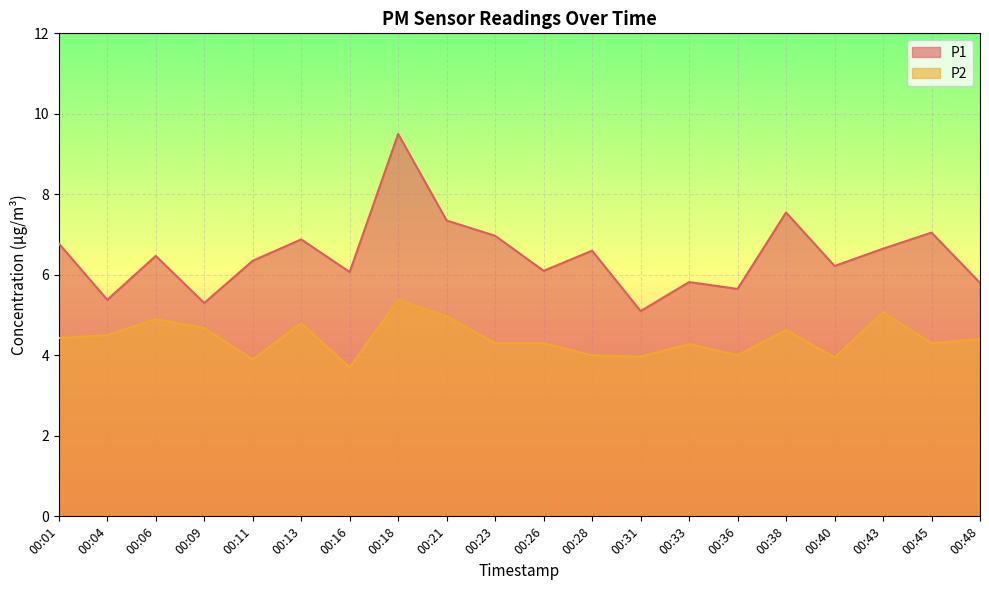

Reading left to right, list all the values displayed in this chart.

P1: 6.8	5.4	6.5	5.3	6.3	6.9	6.1	9.5	7.3	7.0	6.1	6.6	5.1	5.8	5.7	7.5	6.2	6.7	7.0	5.8
P2: 4.4	4.5	4.9	4.7	3.9	4.8	3.7	5.4	5.0	4.3	4.3	4.0	4.0	4.3	4.0	4.6	4.0	5.1	4.3	4.4